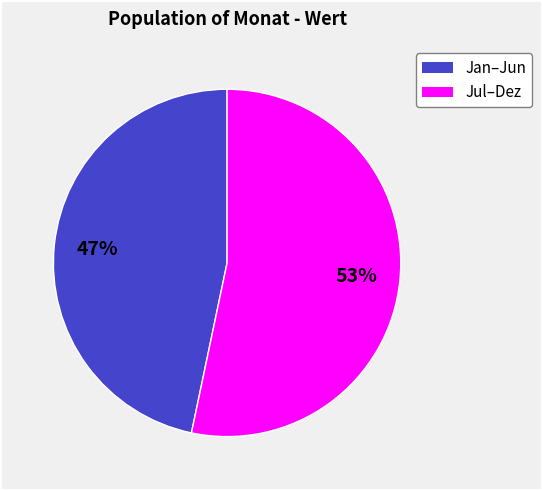

Is there a majority slice in this chart?

Yes